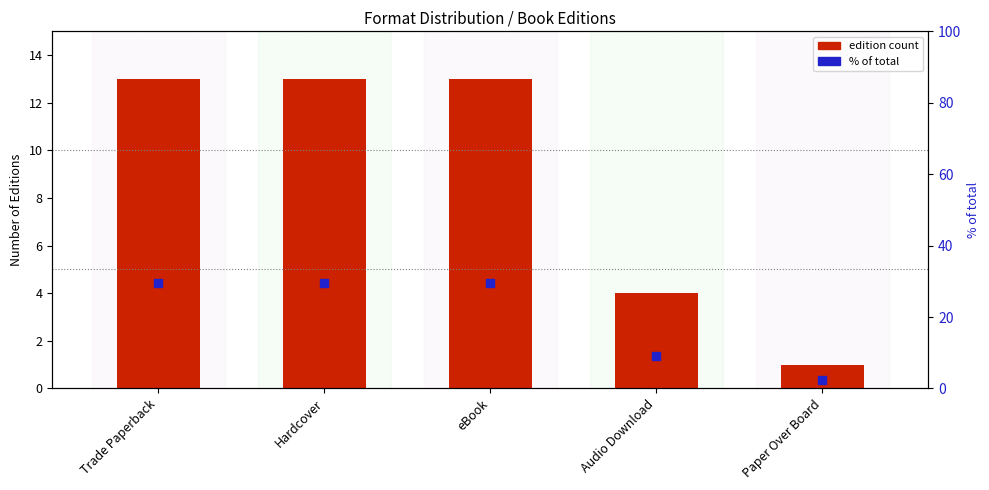

Which series has the widest spread of Y values?

% of total